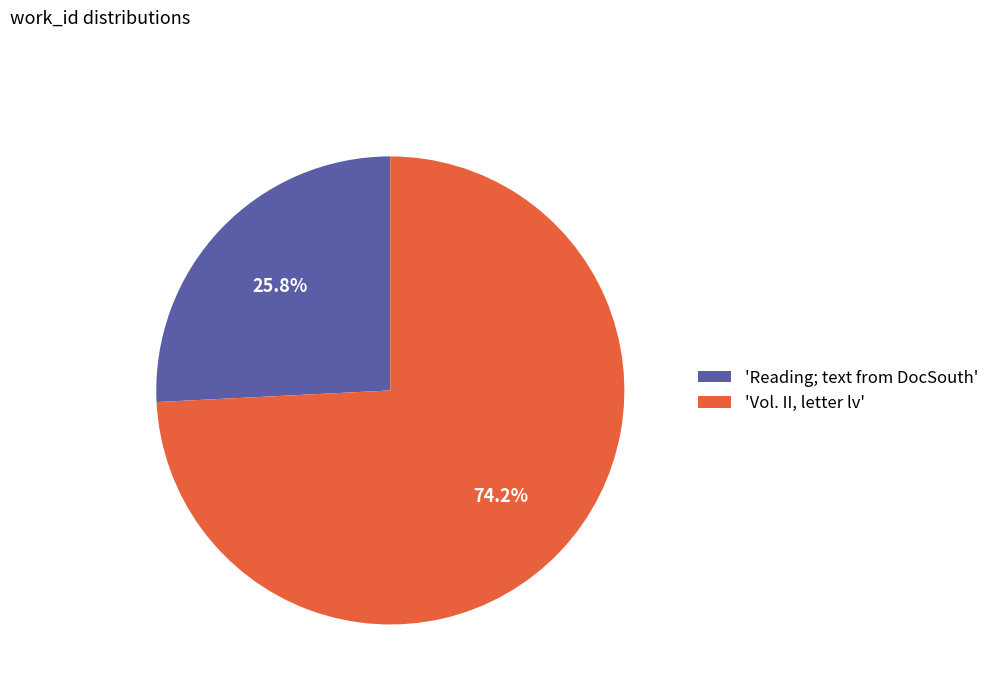

Which has a higher value, 'Vol. II, letter lv' or 'Reading; text from DocSouth'?

'Vol. II, letter lv'